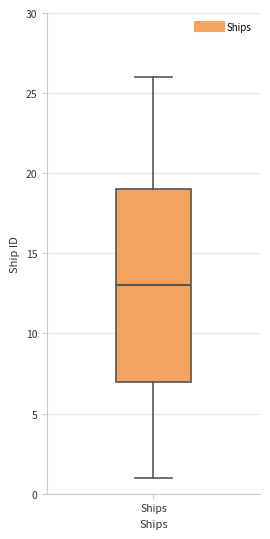

Transcribe this box plot: give where the median line is, the range the box spans, and where the two whiskers end, as read against the y-axis. The values are not printed on the chart, so give them approximately, as read against the axis.

median 13, box 7 to 19, whiskers 1 to 26